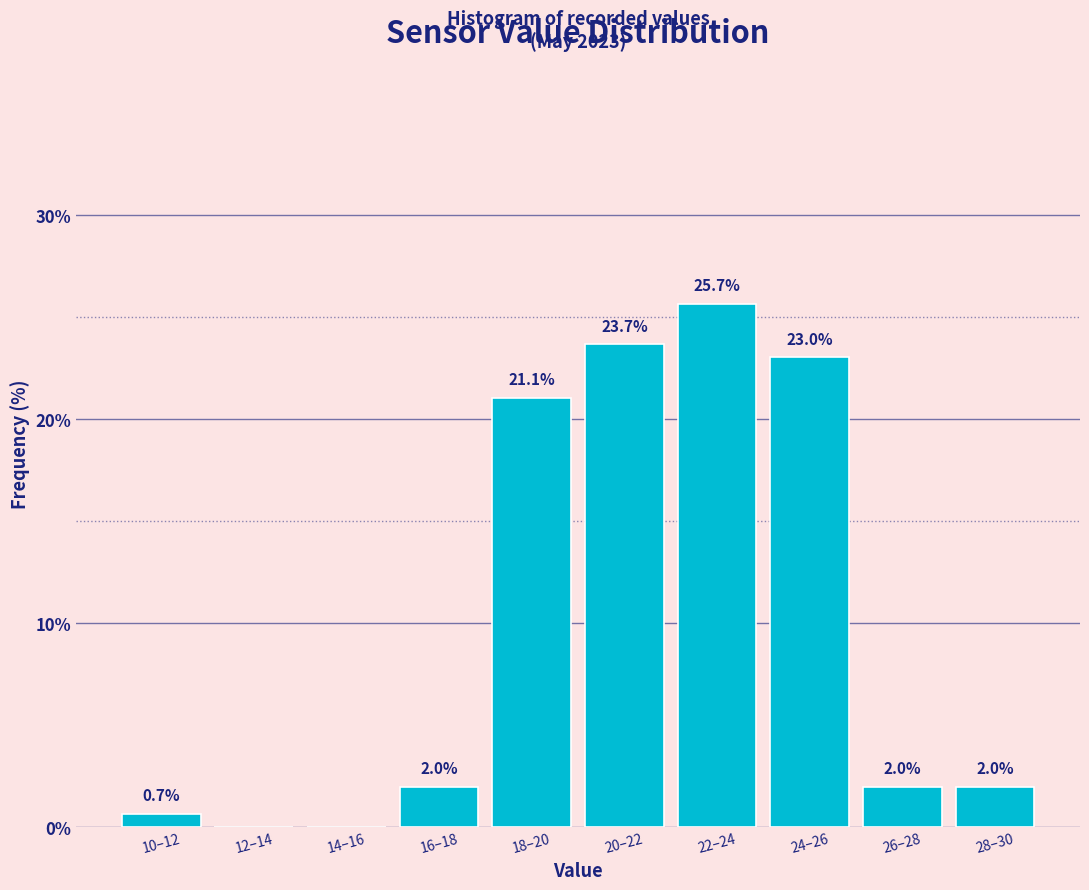

Reading left to right, what are all the values shown in this chart?

10–12=0.7	12–14=0.0	14–16=0.0	16–18=2.0	18–20=21.1	20–22=23.7	22–24=25.7	24–26=23.0	26–28=2.0	28–30=2.0